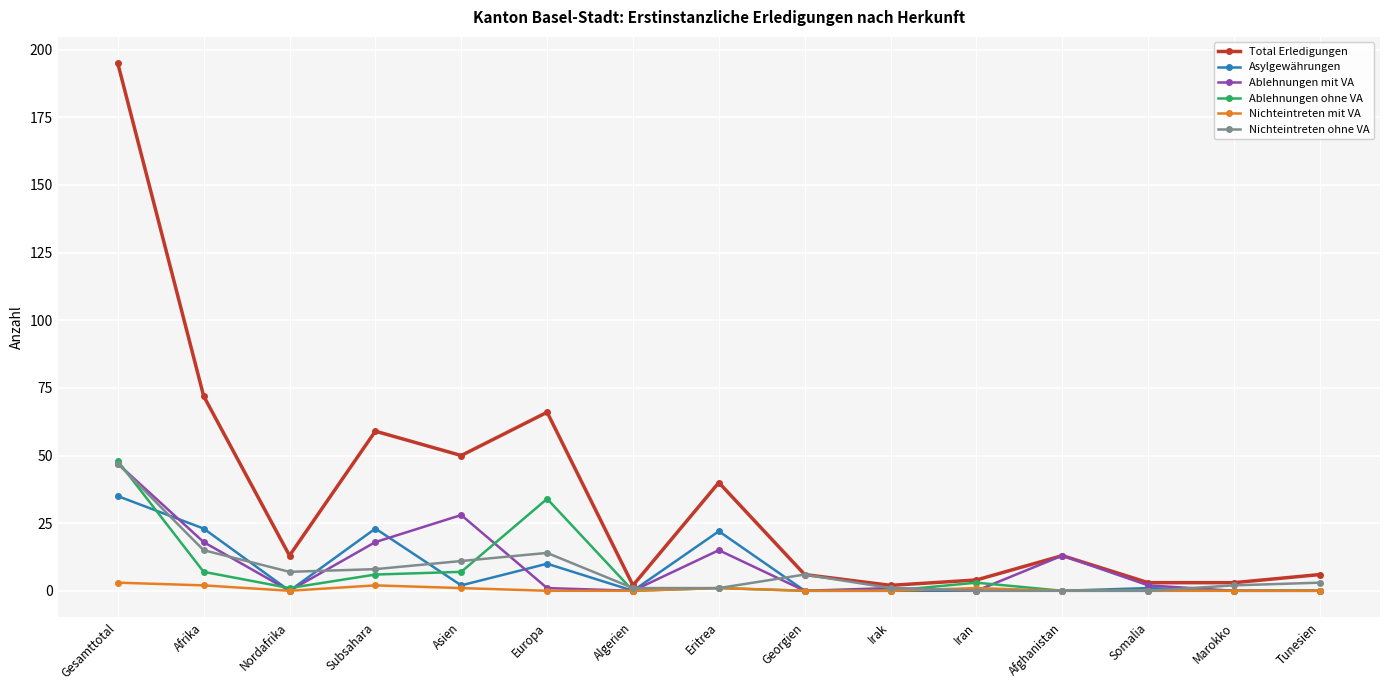

What is the label of the 4th point from the left?

Subsahara